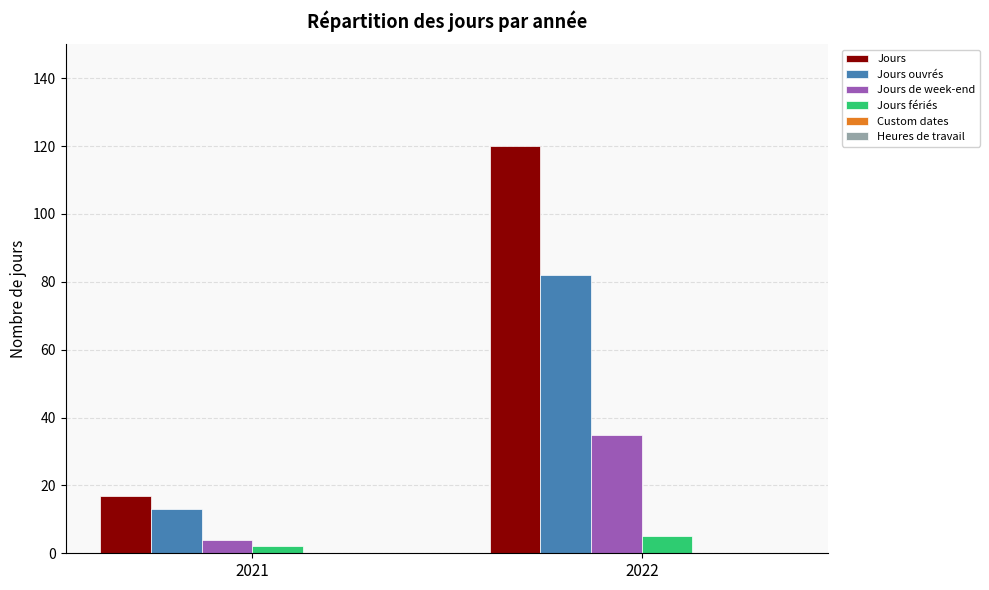

Reading left to right, what are all the values shown in this chart?

Jours: 2021=17	2022=120
Jours ouvrés: 2021=13	2022=82
Jours de week-end: 2021=4	2022=35
Jours fériés: 2021=2	2022=5